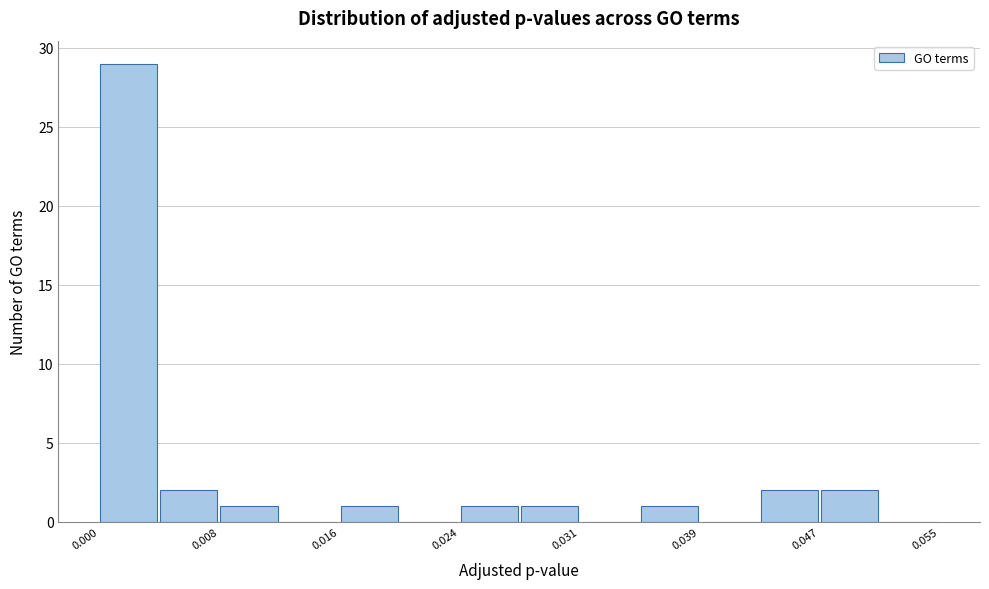

Read against the x-axis, roughly where is the centre of the tallest bar?

0.002